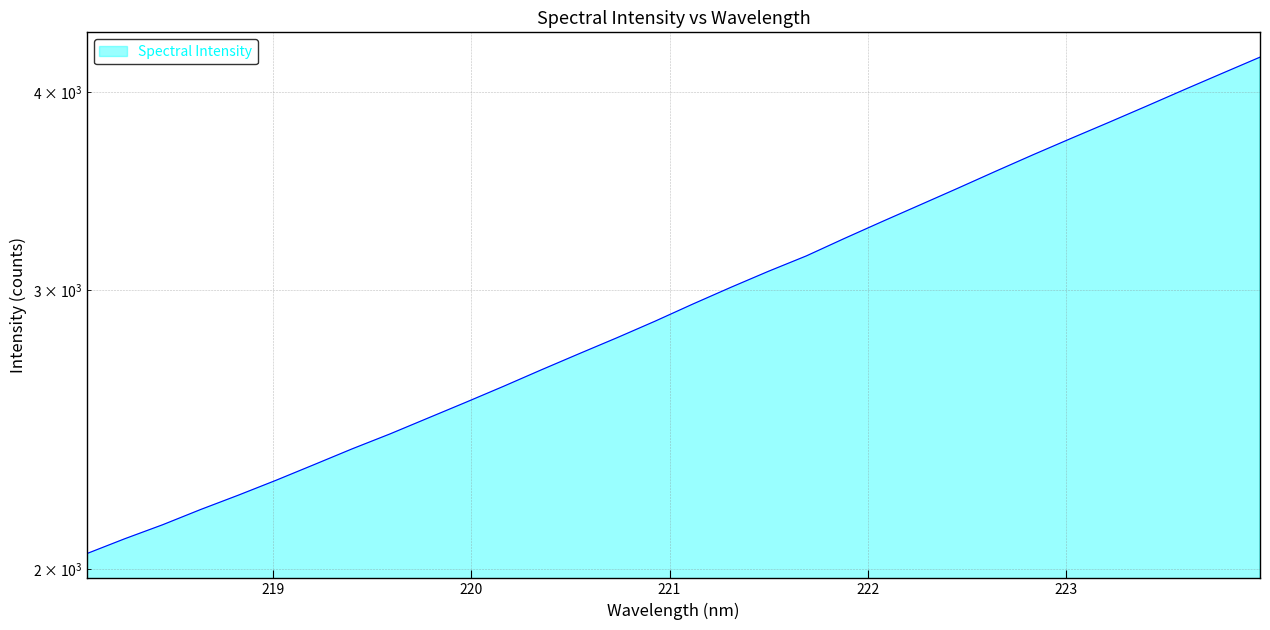

What is the maximum value shown in the chart?

4207.7